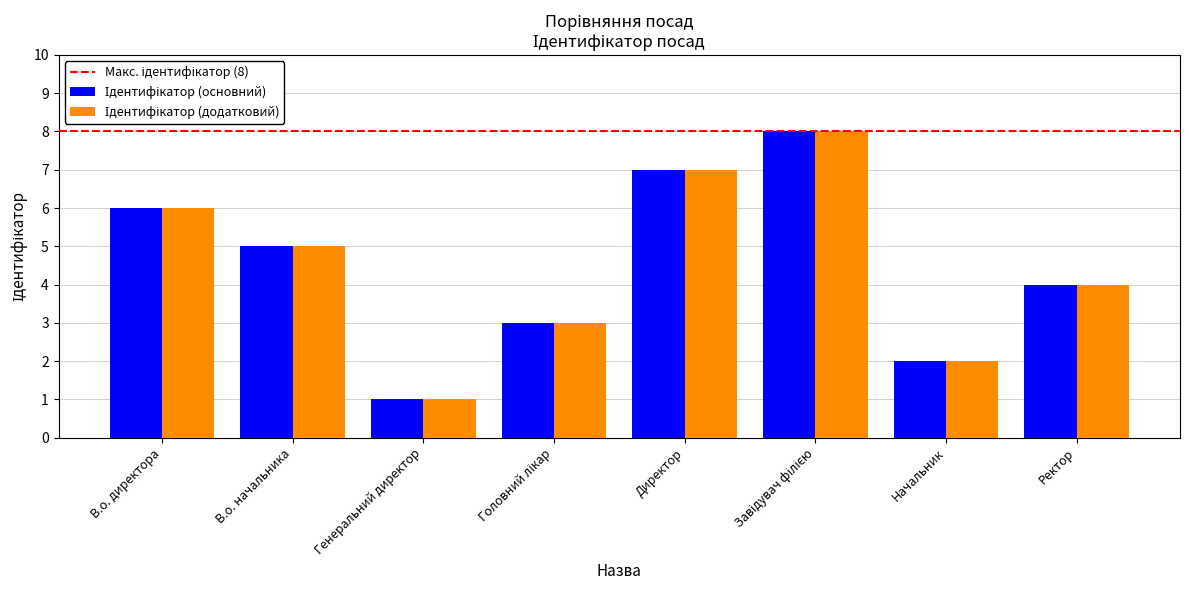

What is the total value across all series at Ректор?

8